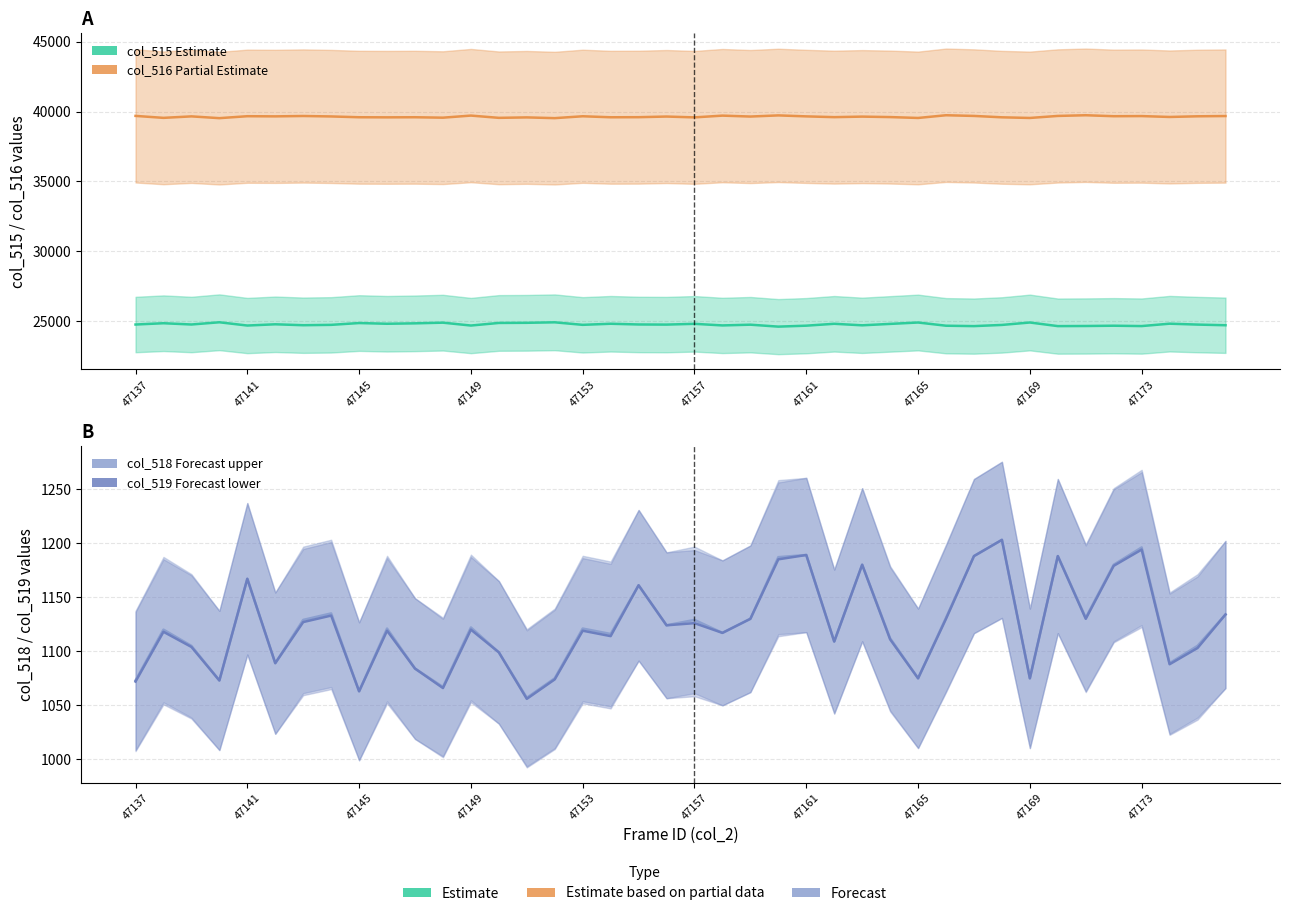

What is the difference between the second highest and second lowest values in the col_519 (Forecast lower) series?

131